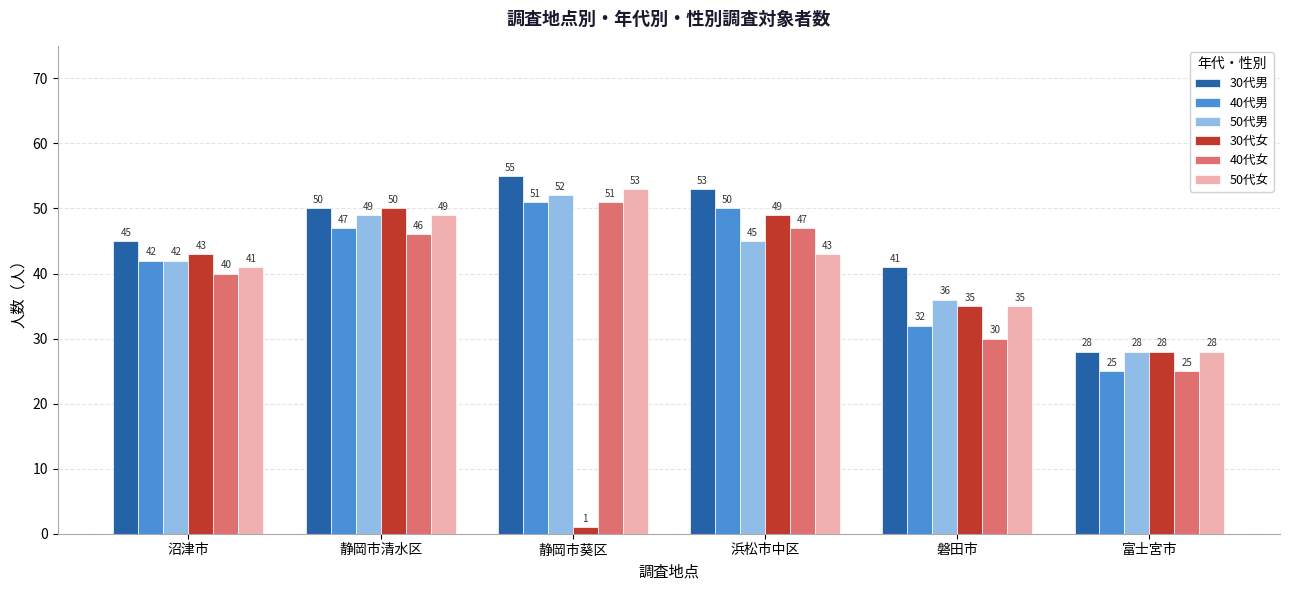

True or false: 50代男 has a value of 11 at 沼津市.

False